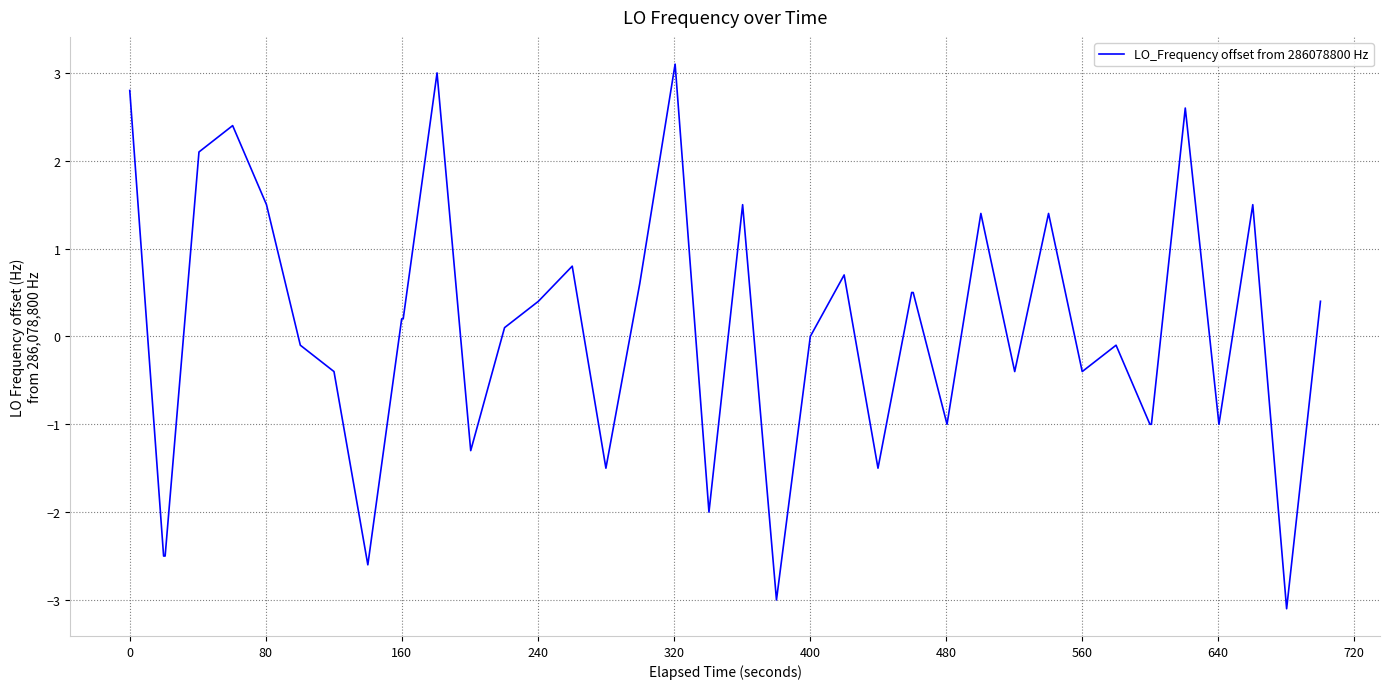

What is the difference between the maximum and minimum values?

6.2